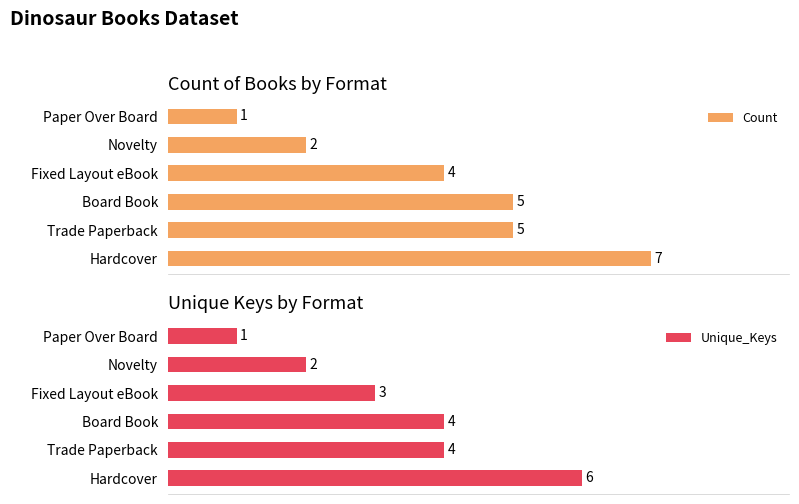

At which label does Unique_Keys reach its peak?

Hardcover